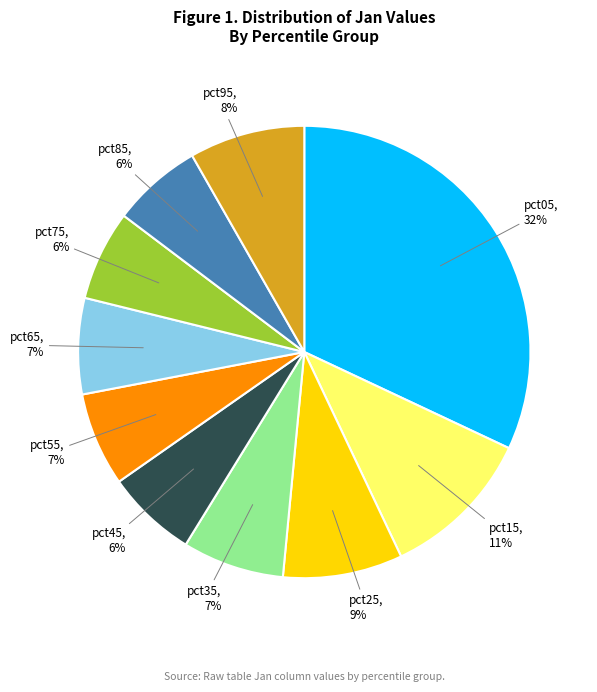

To the nearest percent, what is the difference between the largest and smallest slice percentages?

26%